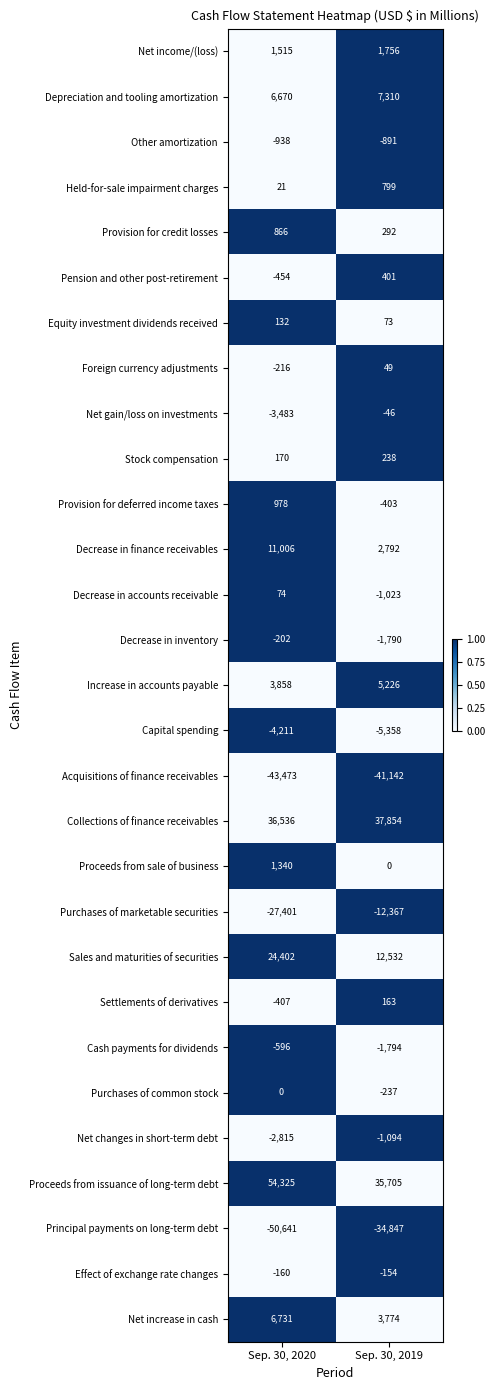

Rank the series by their maximum value, from lowest to highest.

Acquisitions of finance receivables, Principal payments on long-term debt, Purchases of marketable securities, Capital spending, Net changes in short-term debt, Other amortization, Cash payments for dividends, Decrease in inventory, Effect of exchange rate changes, Net gain/loss on investments, Purchases of common stock, Foreign currency adjustments, Decrease in accounts receivable, Equity investment dividends received, Settlements of derivatives, Stock compensation, Pension and other post-retirement, Held-for-sale impairment charges, Provision for credit losses, Provision for deferred income taxes, Proceeds from sale of business, Net income/(loss), Increase in accounts payable, Net increase in cash, Depreciation and tooling amortization, Decrease in finance receivables, Sales and maturities of securities, Collections of finance receivables, Proceeds from issuance of long-term debt